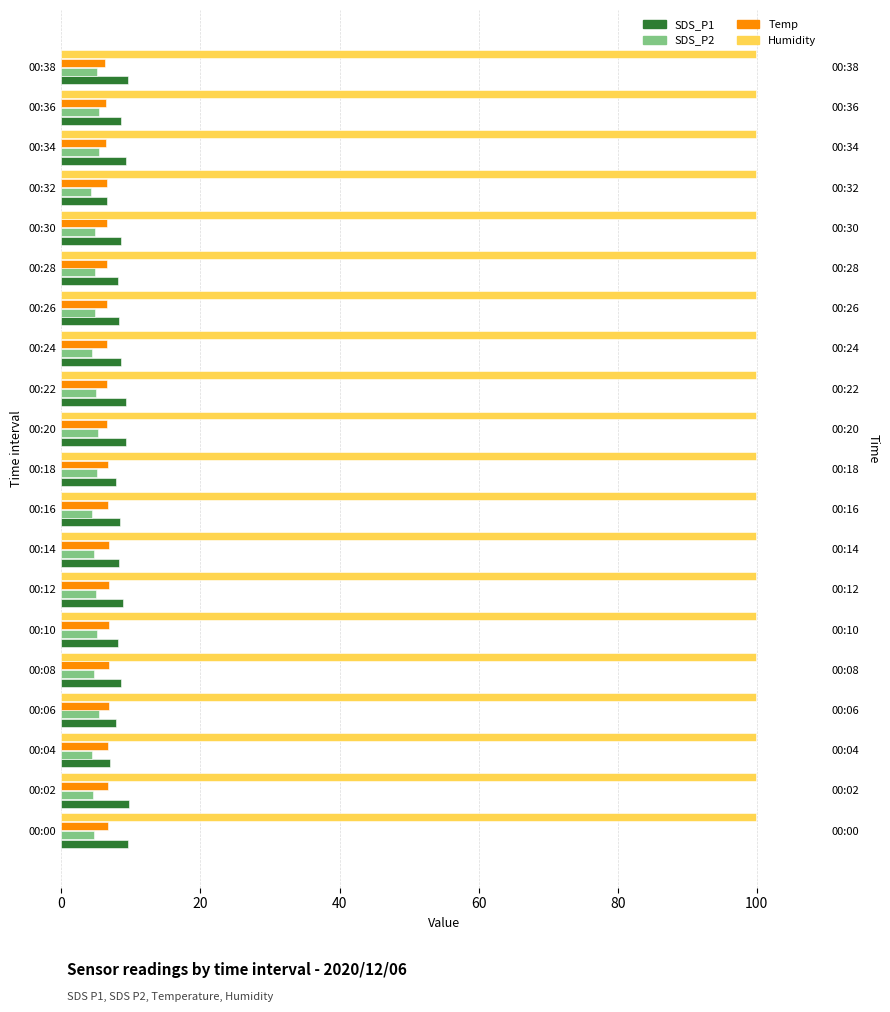

Count the Temp values in the range 6 to 7.

20